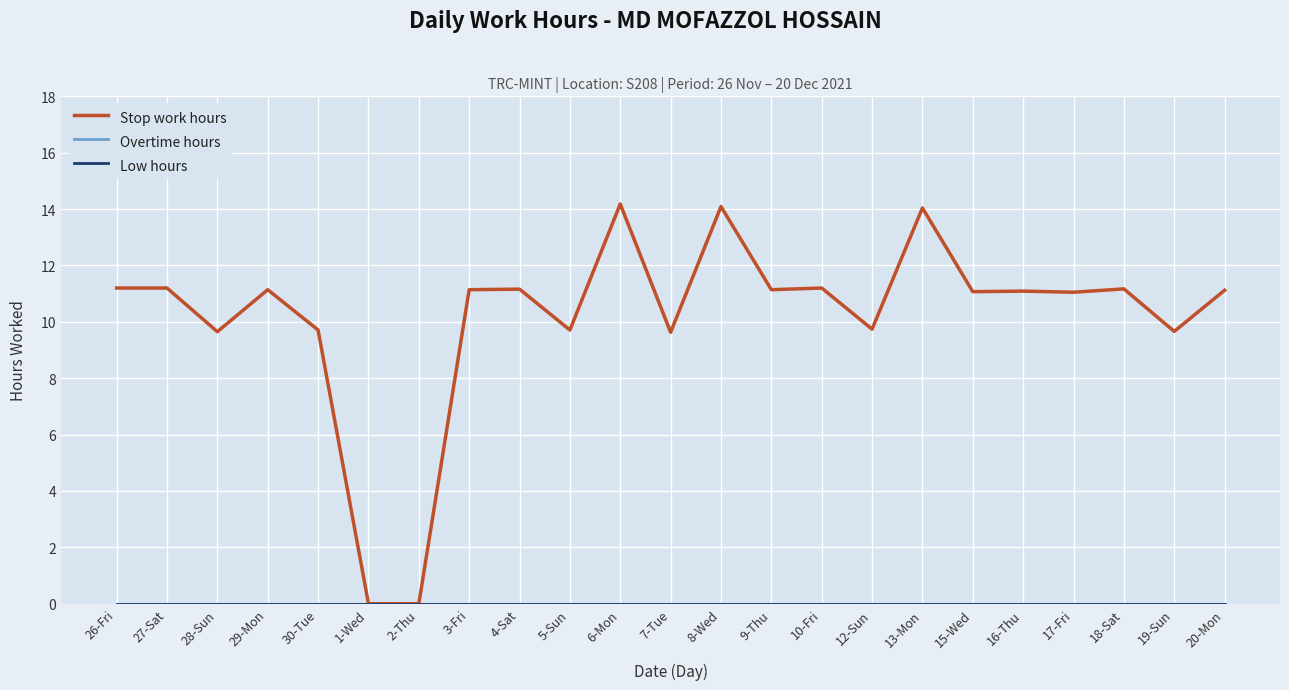

What is the label of the 9th point from the right?

10-Fri